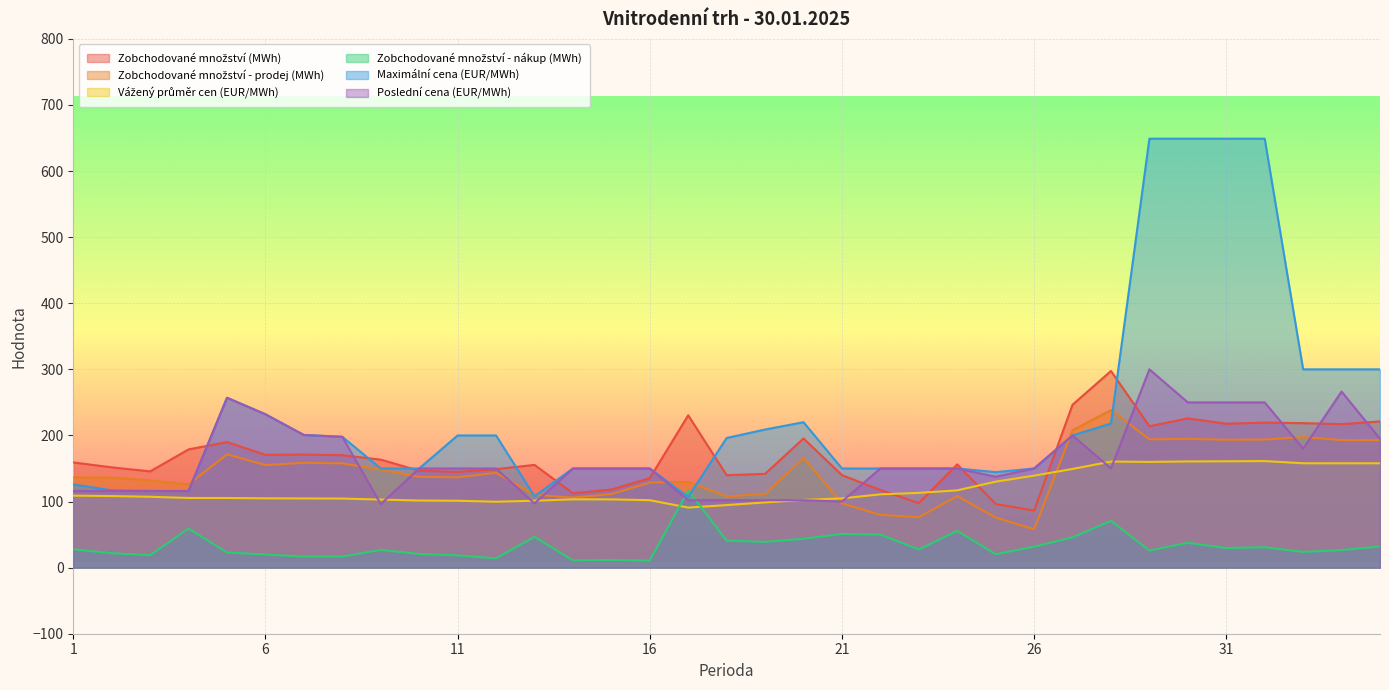

In Zobchodované množství - nákup (MWh), how many points are higher than both neighbors (excluding endpoints)?

10